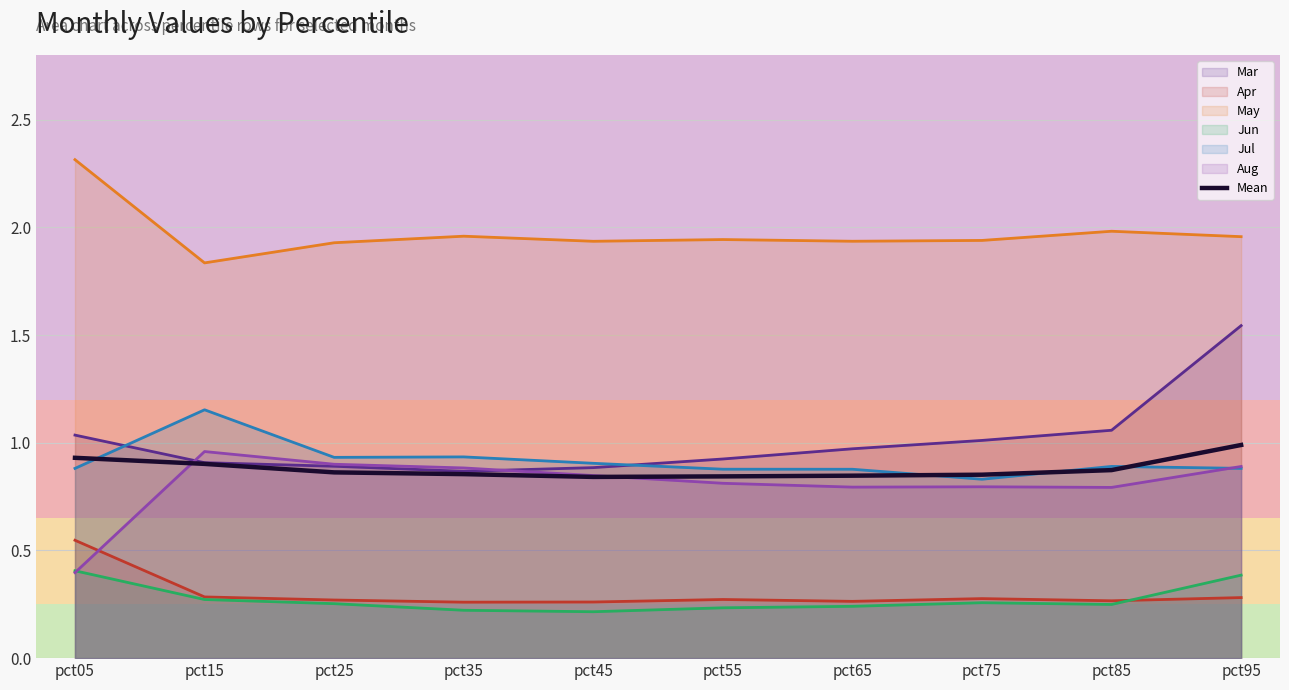

What is the difference between the values at pct55 and pct15?

0.1